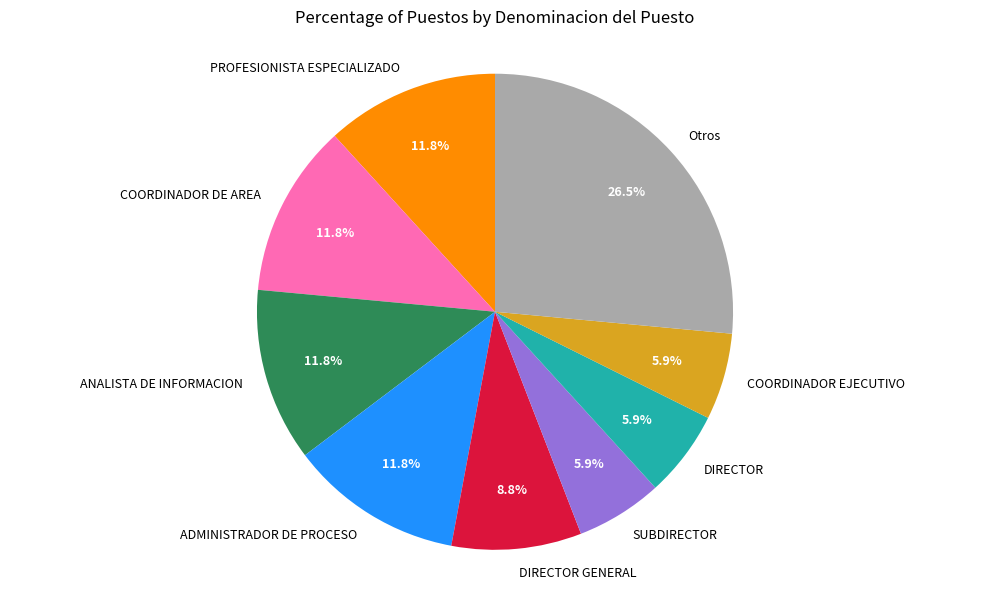

How many slices are in this pie chart?

9